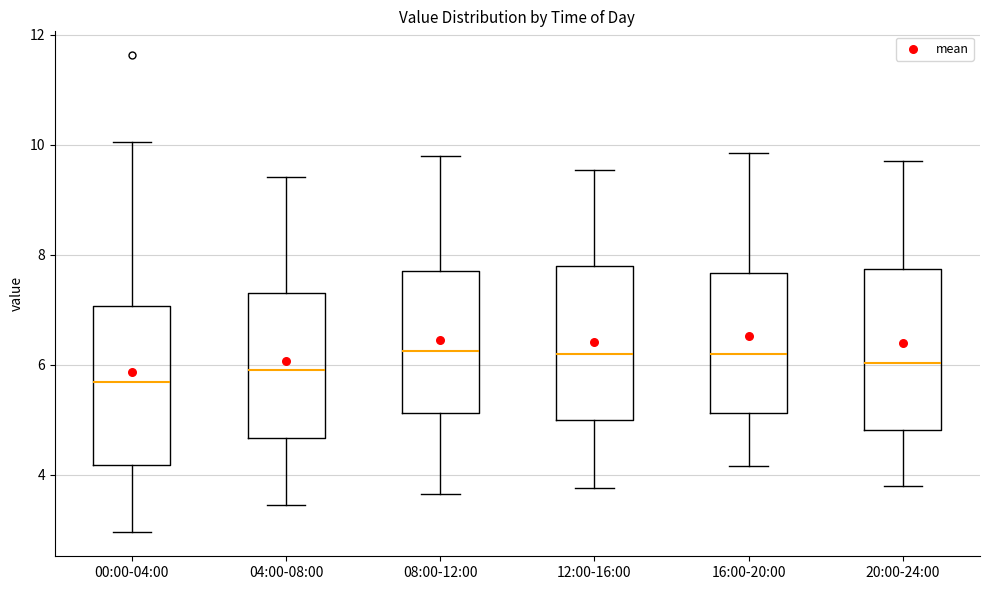

Where is the lower edge of the box for 16:00-20:00 on the y-axis? The values are not printed on the chart, so give them approximately, as read against the axis.

5.2